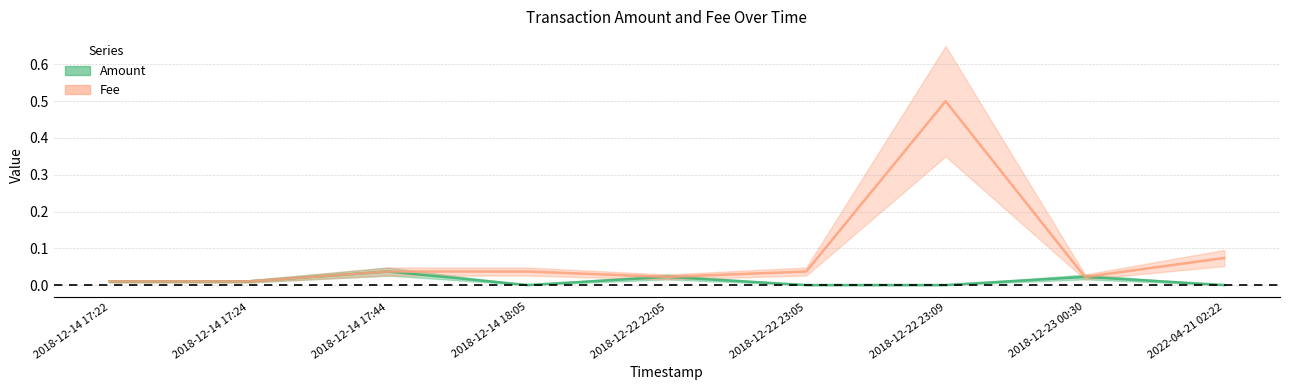

In Amount, how many points are higher than both neighbors (excluding endpoints)?

3